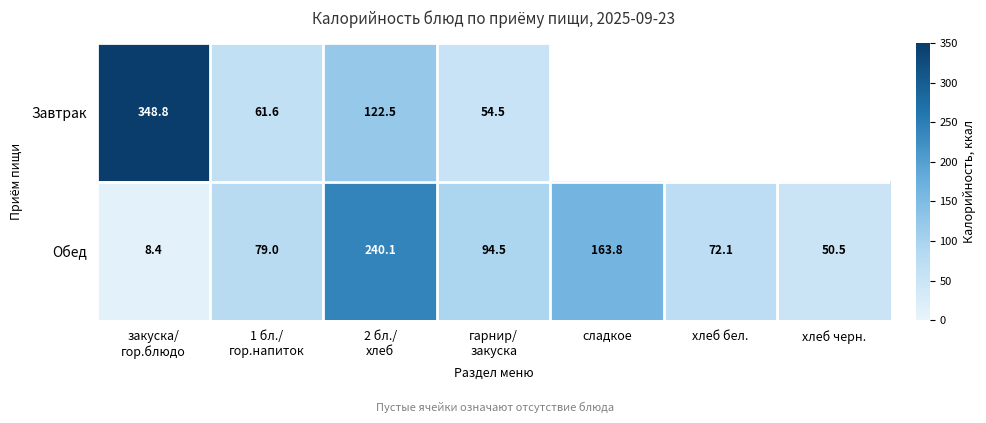

What is the difference between the Обед values at хлеб бел. and сладкое?

91.7